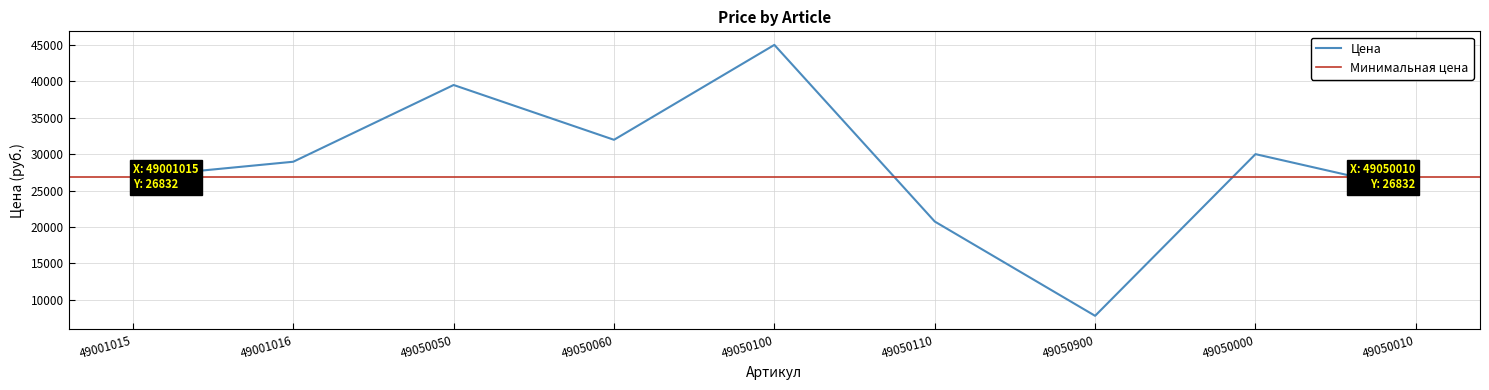

Reading left to right, what are all the values shown in this chart?

49001015=26832	49001016=28956	49050050=39492	49050060=31968	49050100=45000	49050110=20748	49050900=7800	49050000=30000	49050010=24996